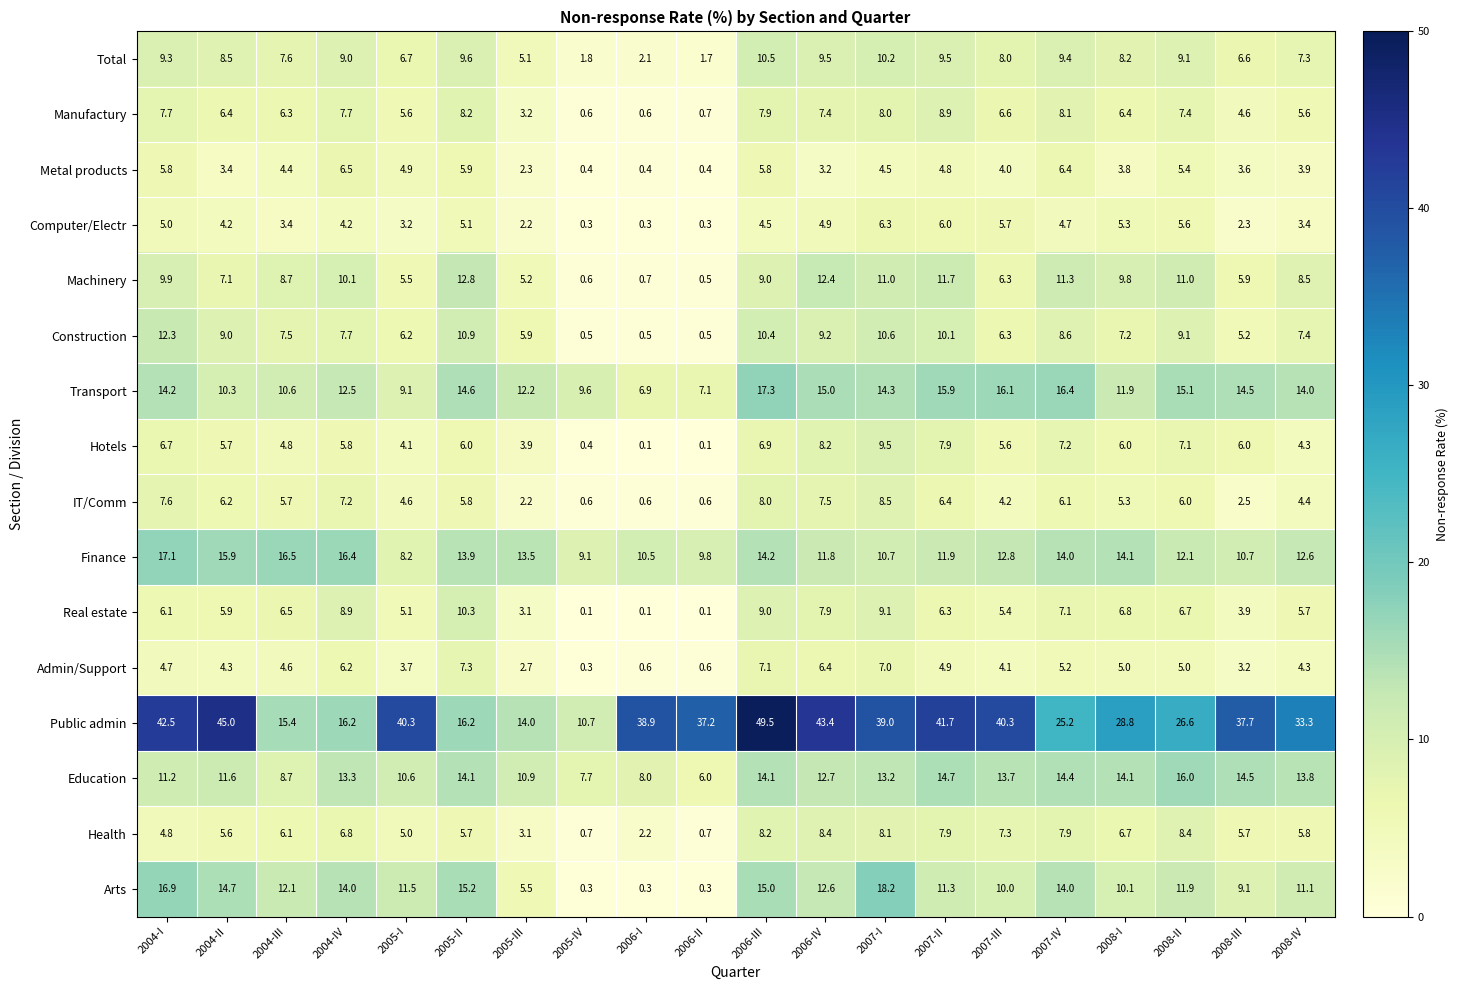

Which series has the largest range (max minus min)?

Public admin